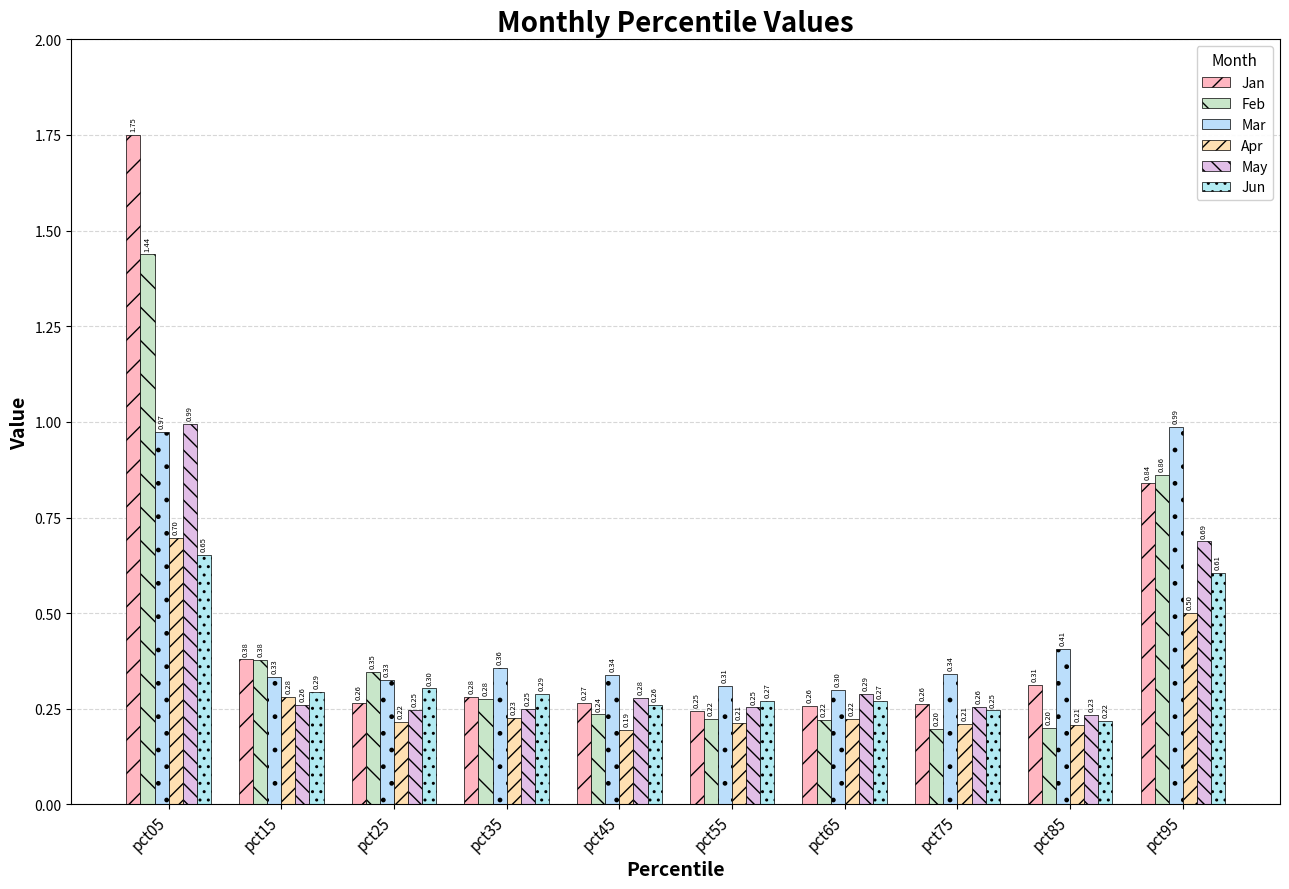

What is the smallest value displayed?

0.2